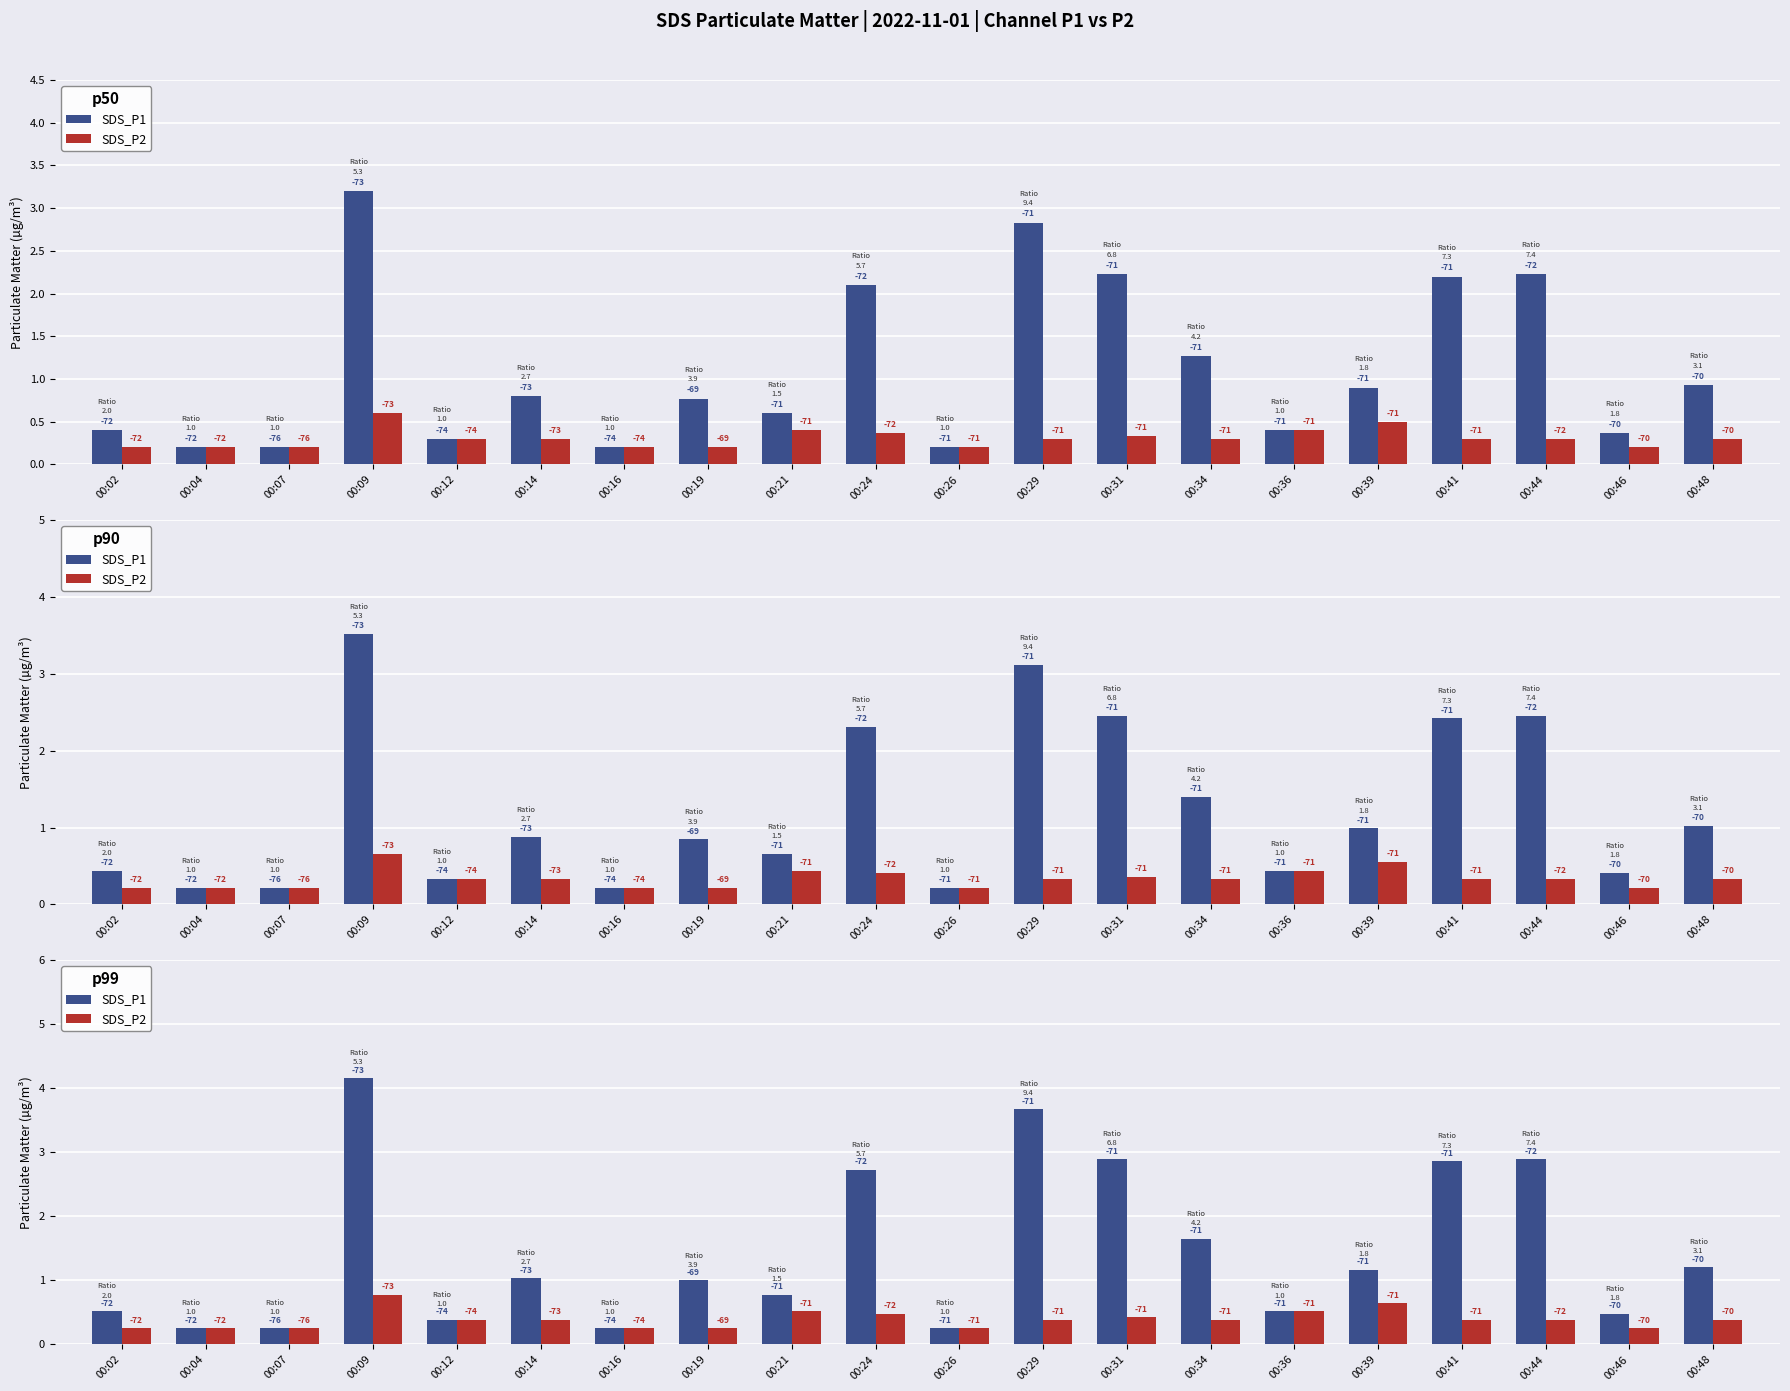

How many data points in SDS_P1 are above 1?

11